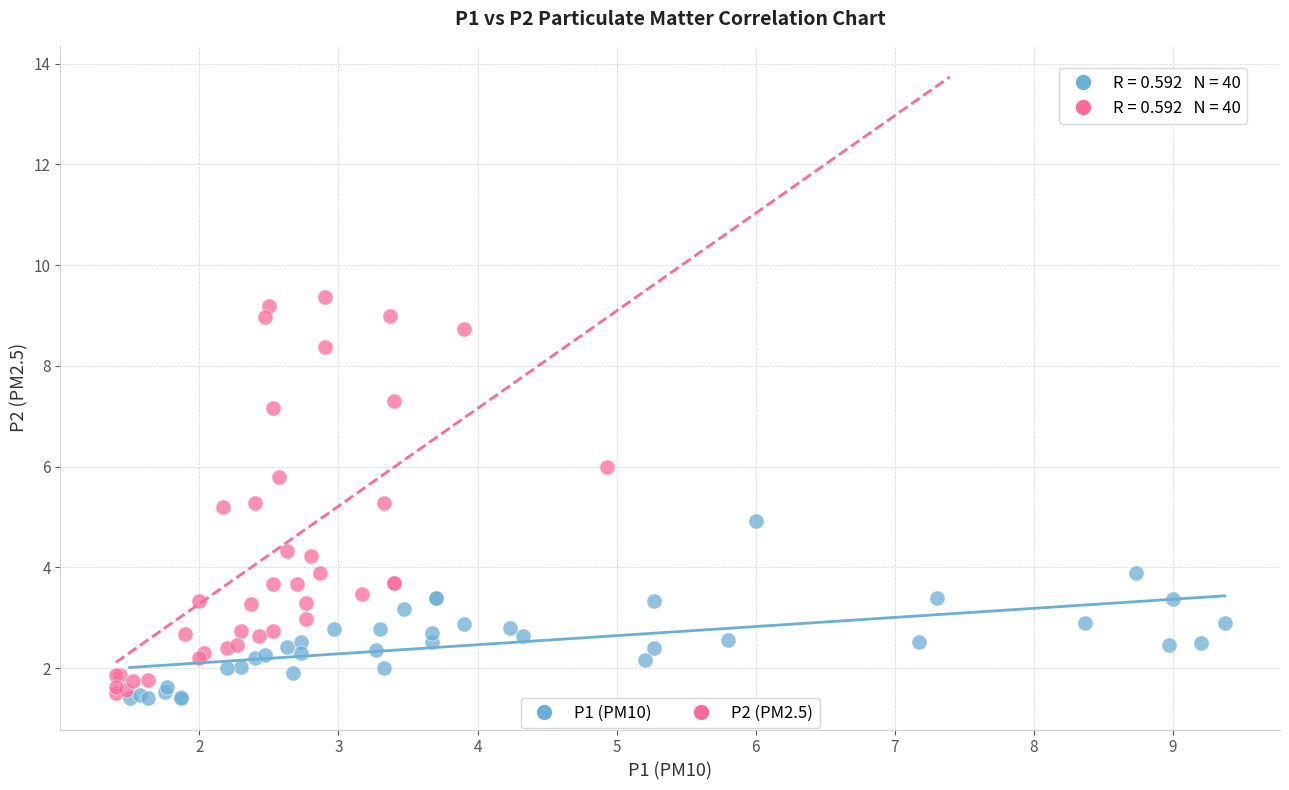

Which series reaches the maximum Y coordinate?

P2 (PM2.5)